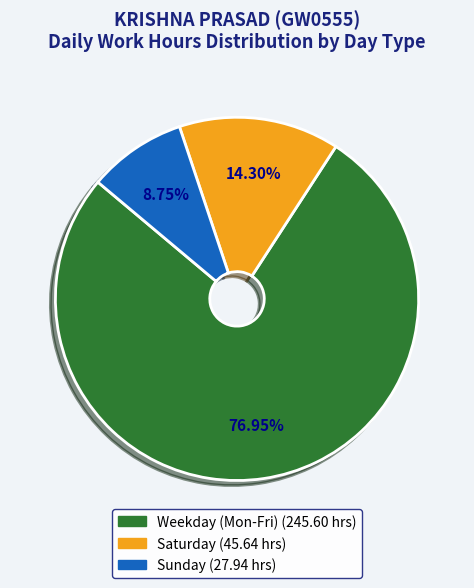

How many segments does this pie chart have?

3